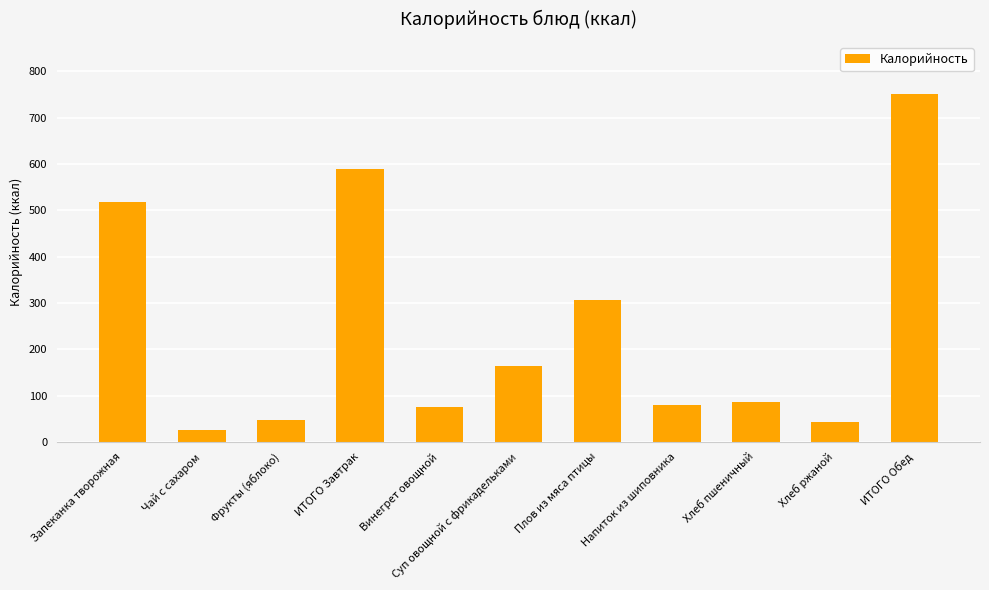

Approximately how many times larger is the value at Хлеб пшеничный compared to Плов из мяса птицы?

0.3